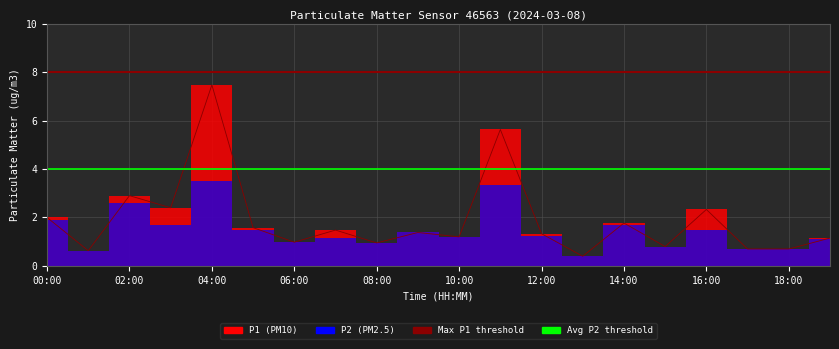

True or false: Avg P2 threshold has a value of 4 at 02:00.

True